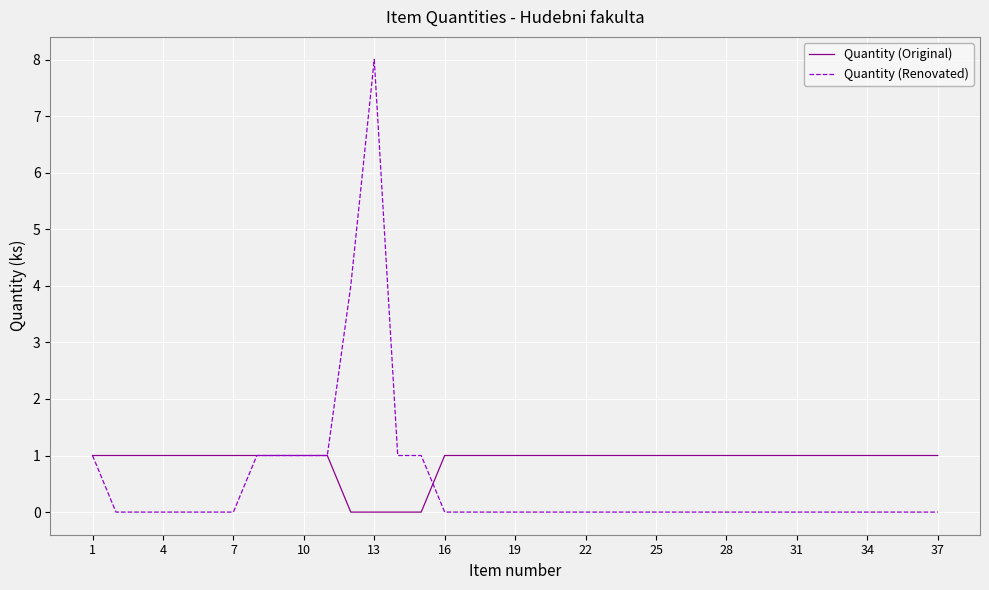

True or false: Quantity (Renovated) and Quantity (Original) intersect in this chart.

True